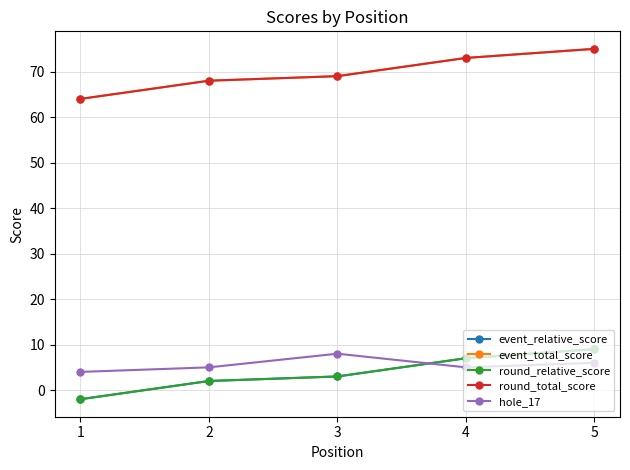

What is the value of the event_total_score point at the 5th from the left?

75